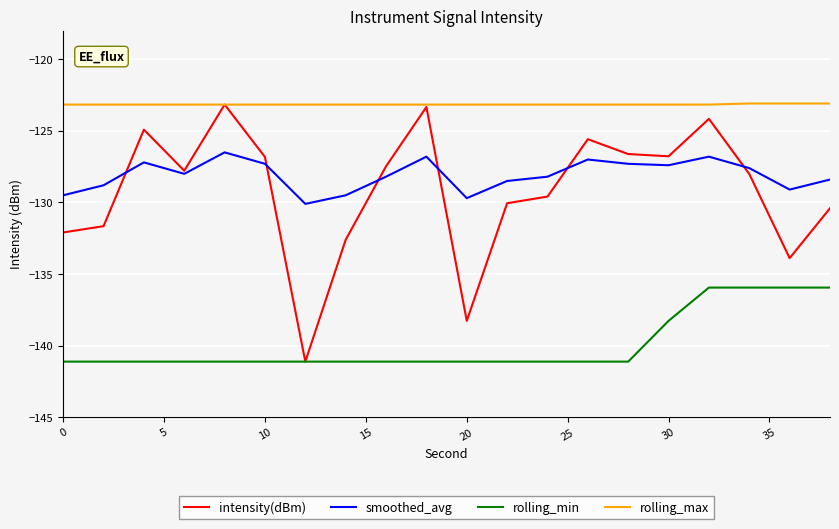

True or false: rolling_min and smoothed_avg cross at least once.

False